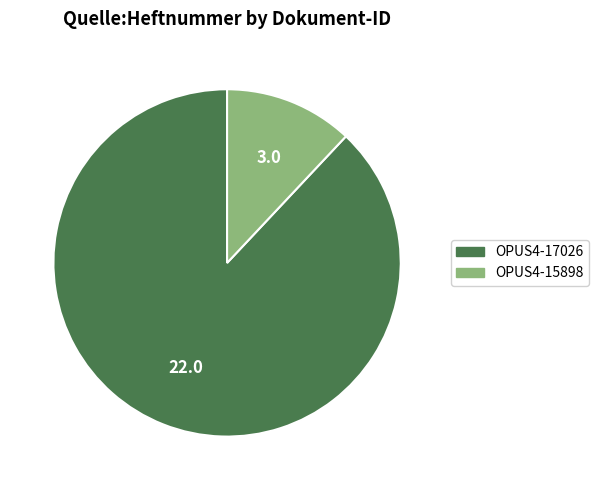

How many segments does this pie chart have?

2